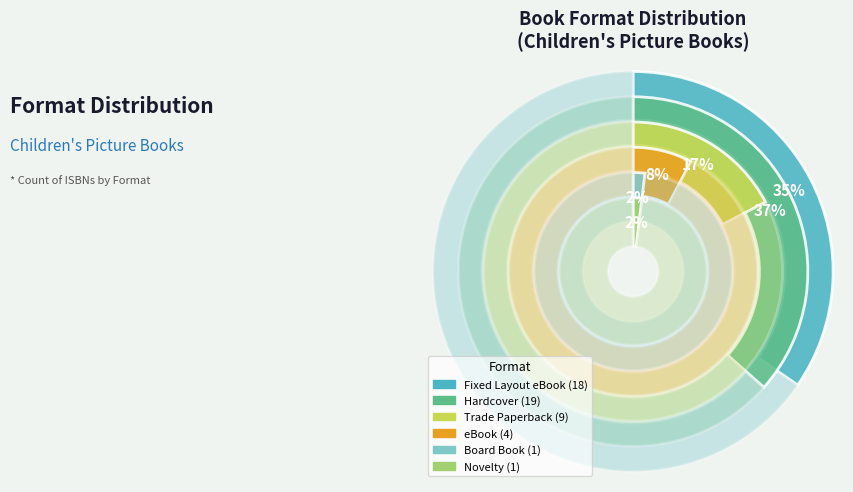

Which has a higher value, Hardcover or Board Book?

Hardcover